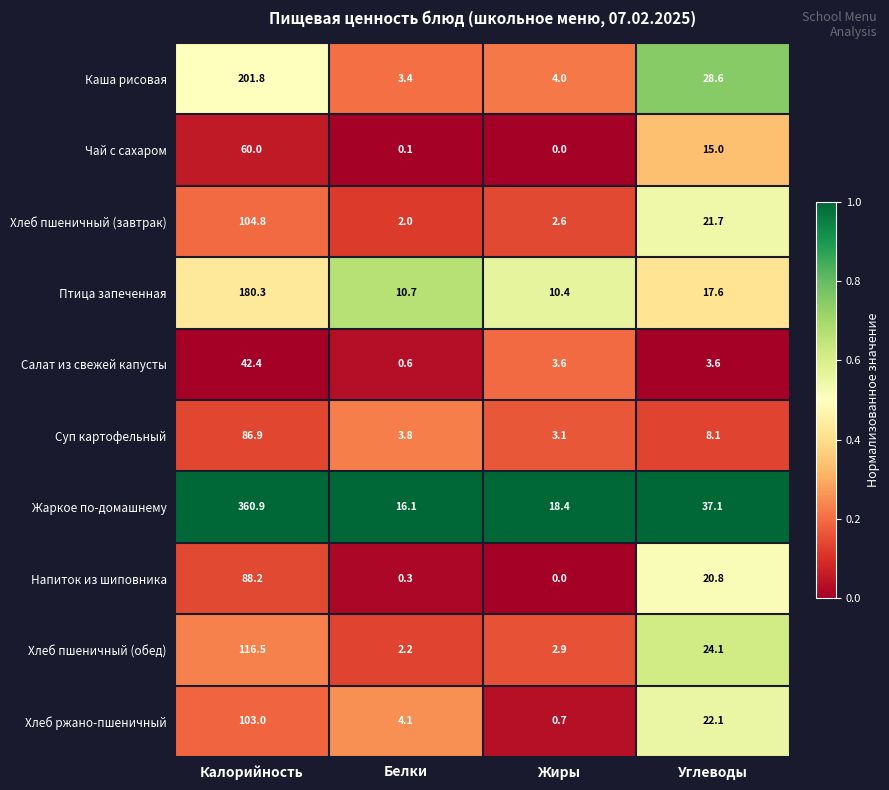

Which category has the lowest value in the Хлеб ржано-пшеничный series?

Жиры